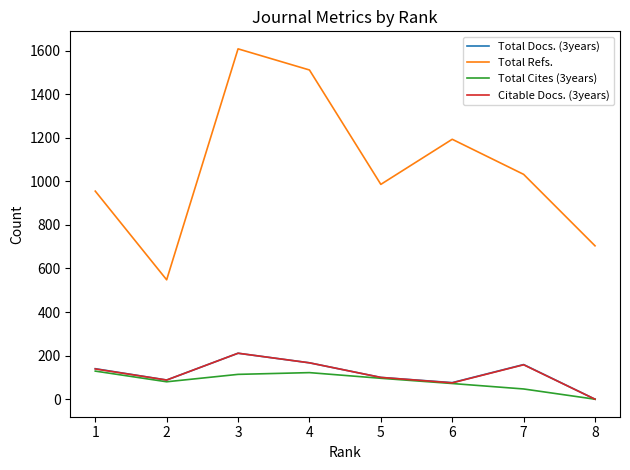

Which series has the widest spread of values?

Total Refs.